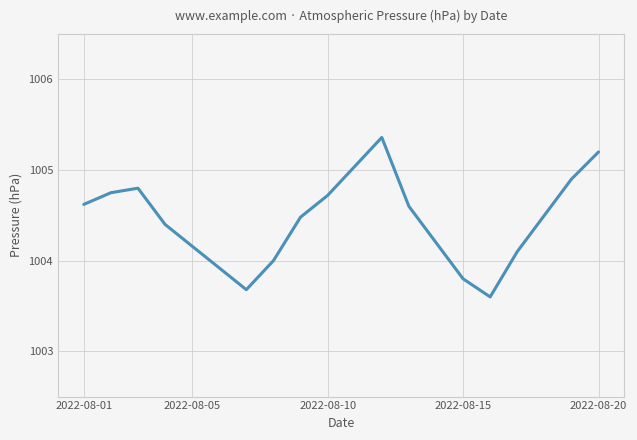

What is the minimum value shown in the chart?

1003.6